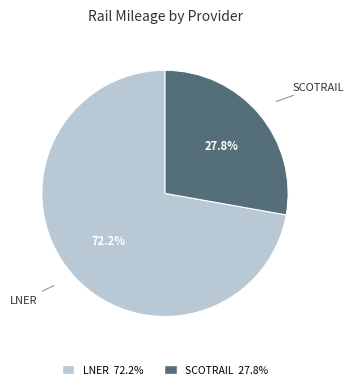

Which has a higher value, LNER or SCOTRAIL?

LNER